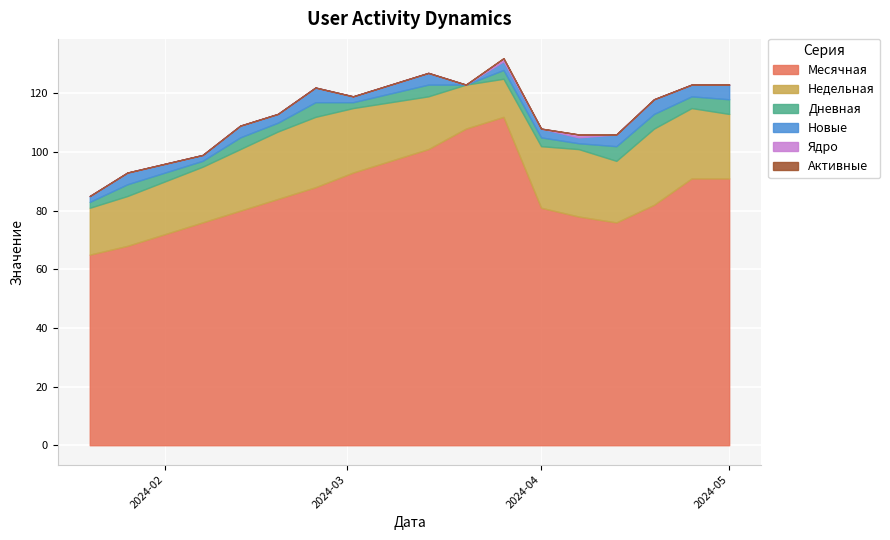

True or false: Месячная has more than 2 points higher than both neighbors.

False